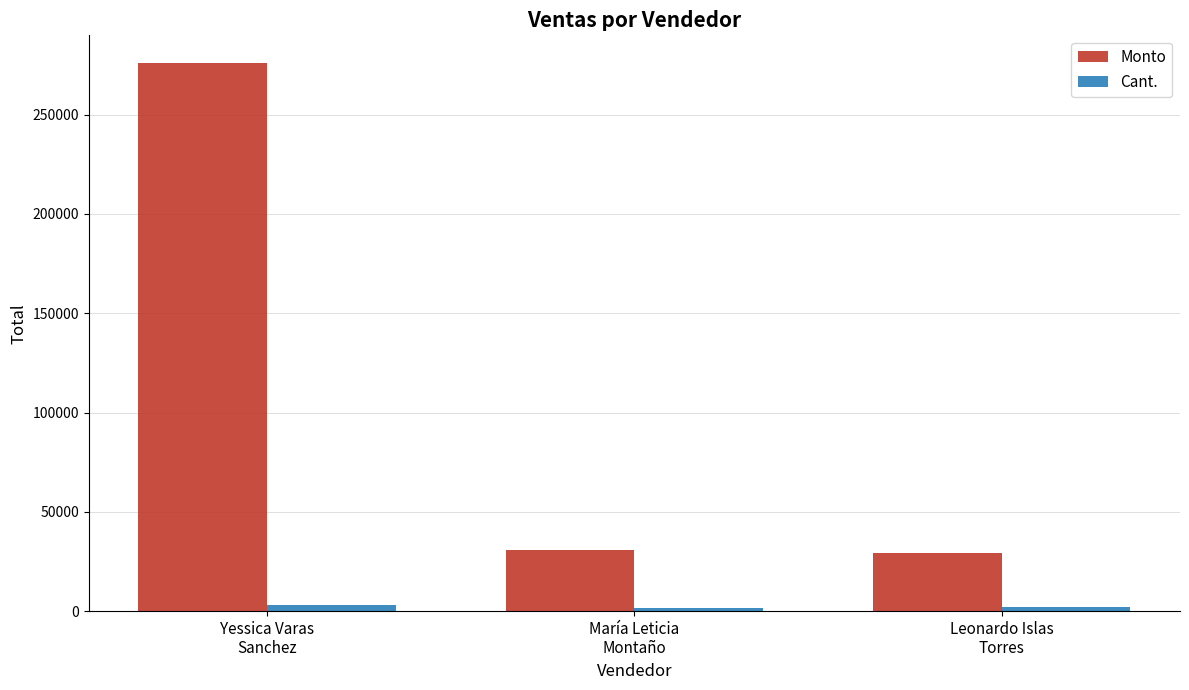

How many values in the Monto series are below 30845?

1